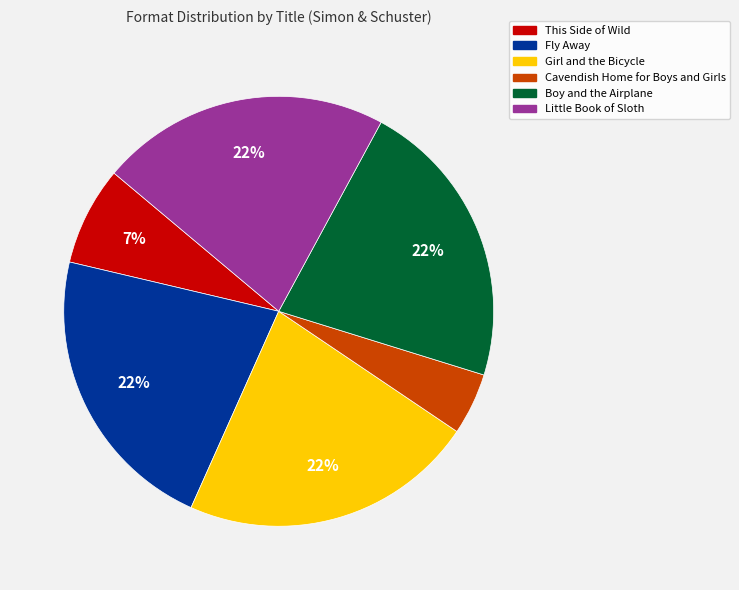

What is the smallest slice in the pie chart?

Cavendish Home for Boys and Girls